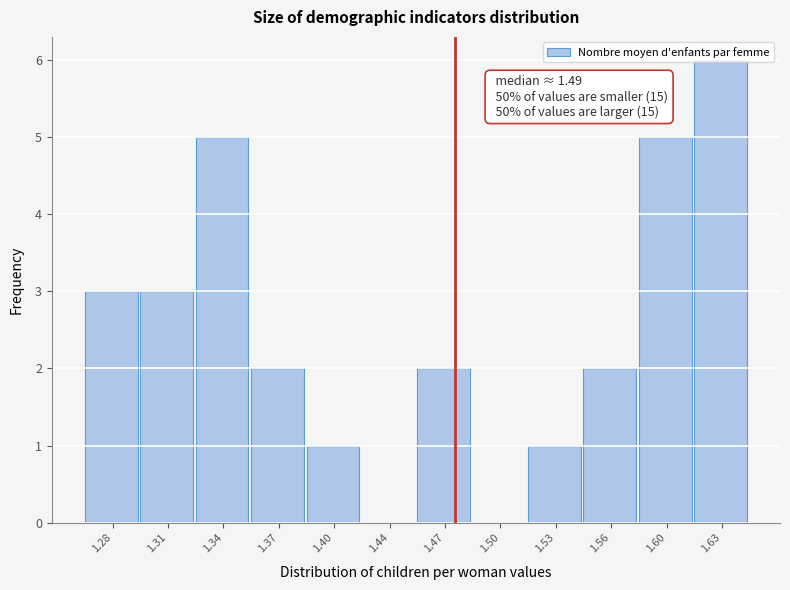

What is the change in value from 1.56 to 1.60?

+3